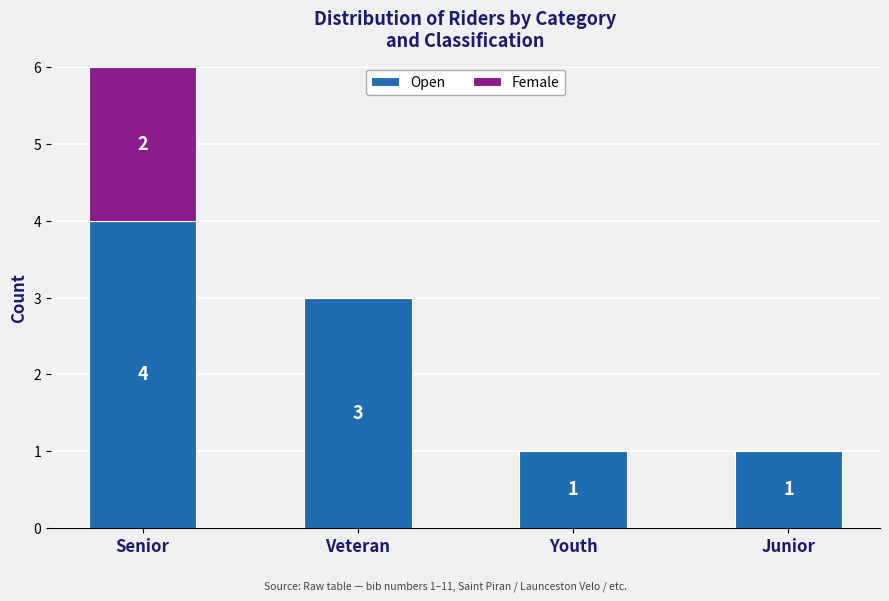

Which category has the highest value in the Open series?

Senior